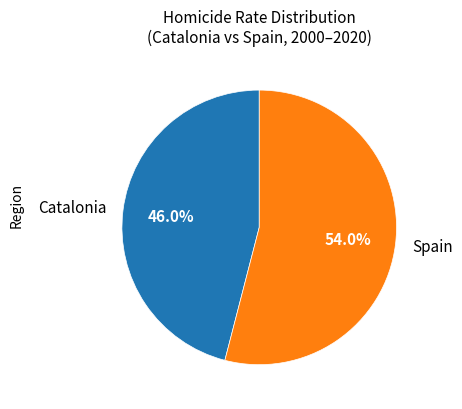

Combined, do Spain and Catalonia account for over 50%?

Yes